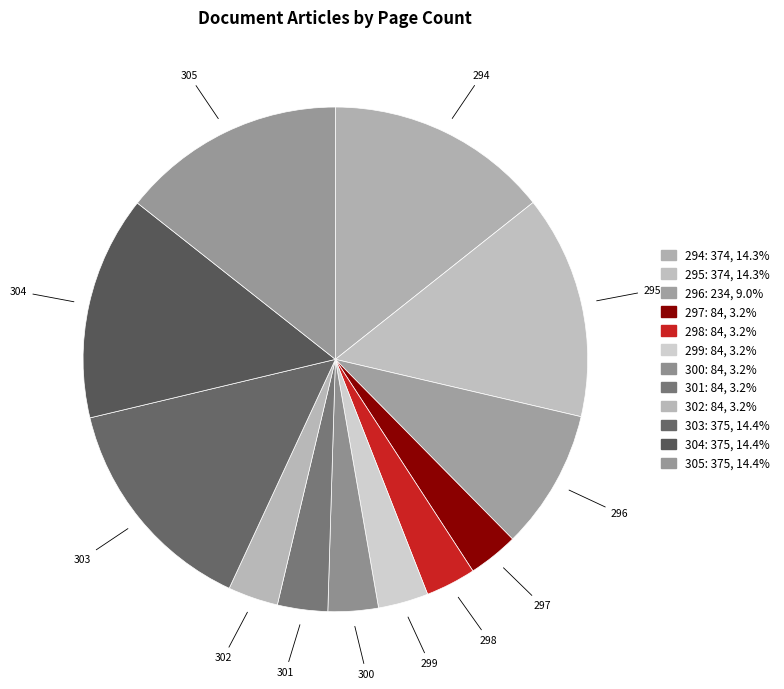

Count the number of slices in the pie.

12